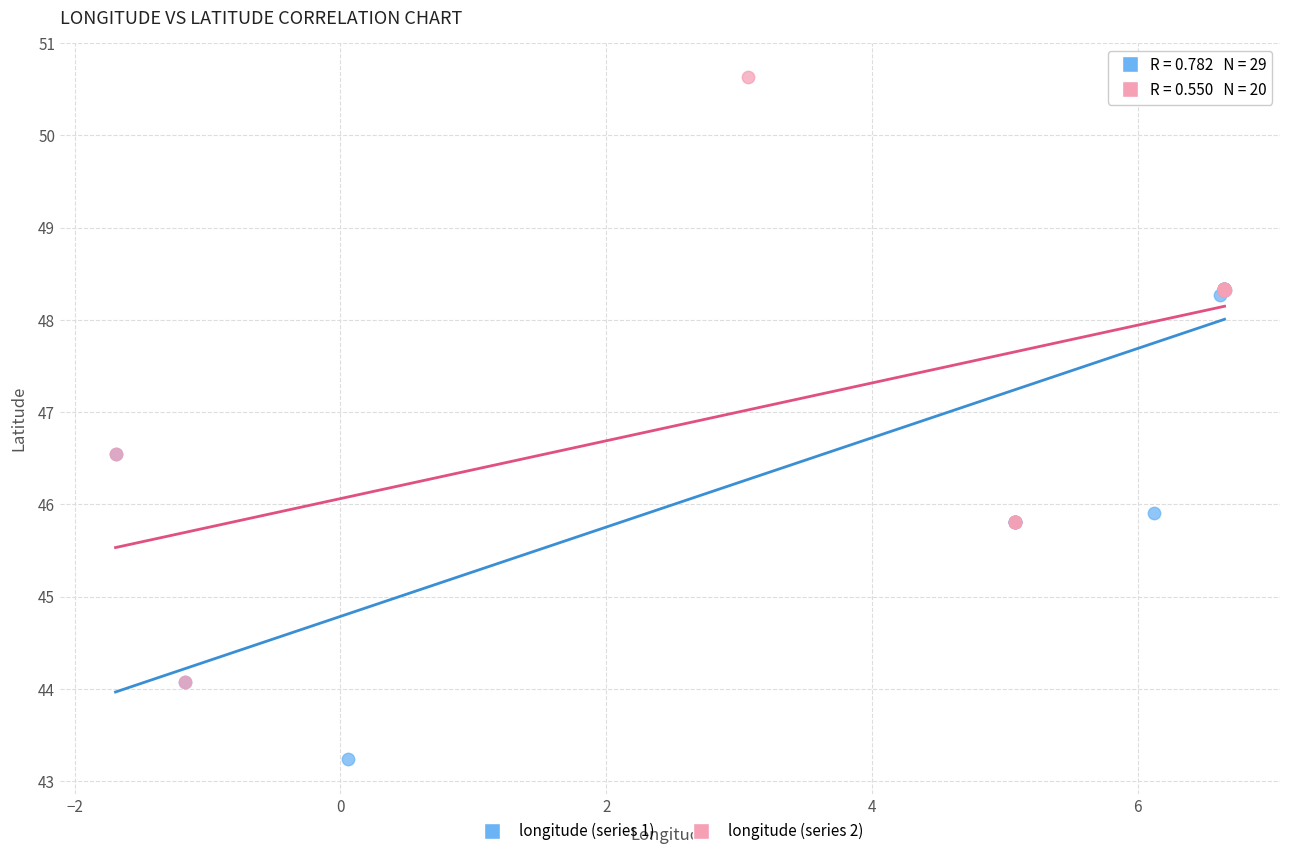

Which series has the largest Y range (max minus min)?

longitude (series 2)